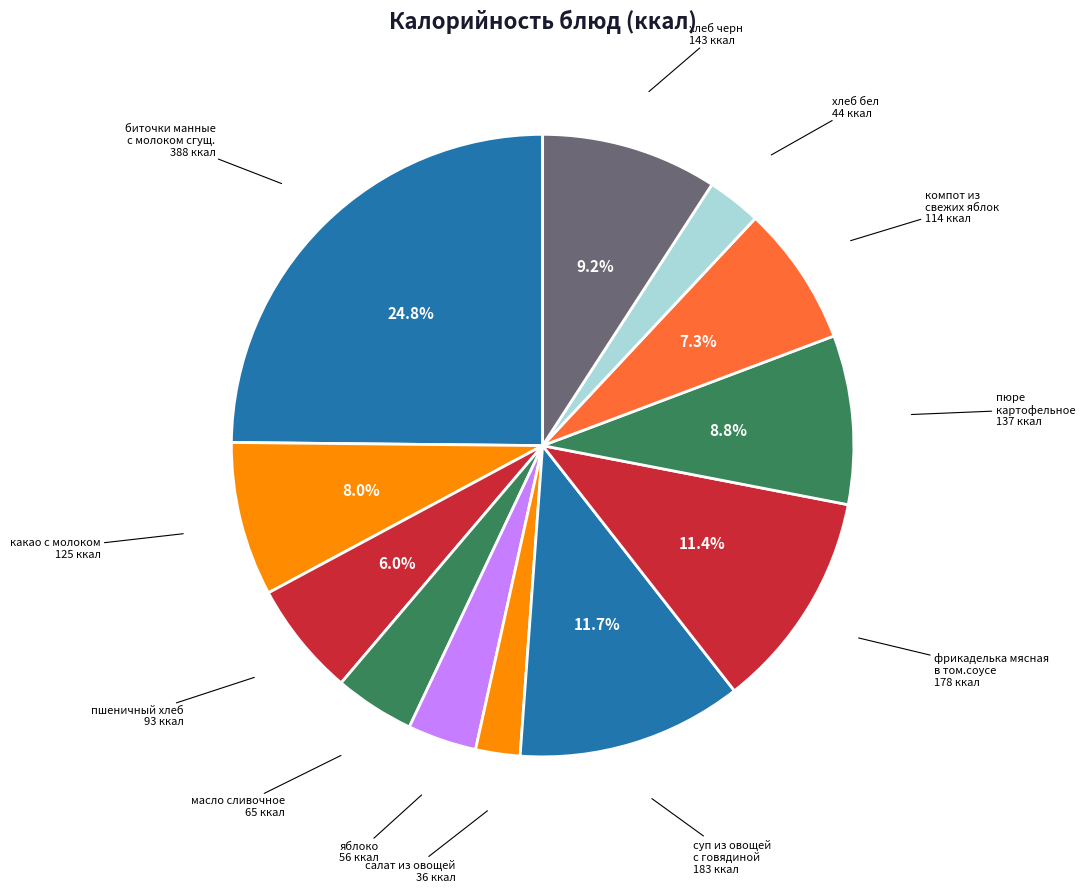

How many segments does this pie chart have?

12